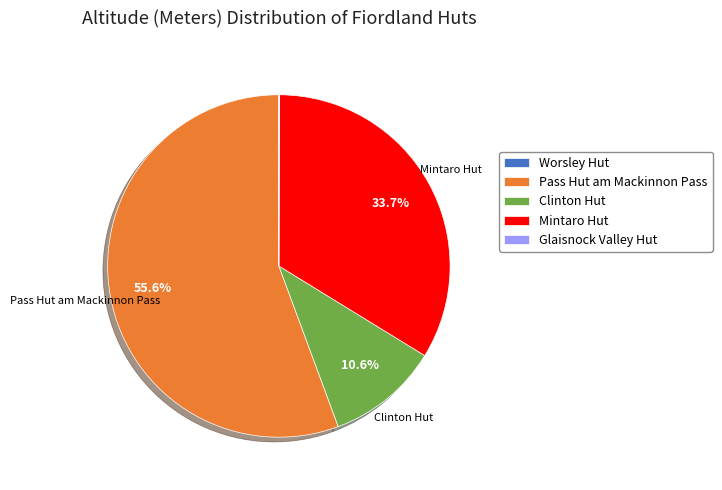

Does Pass Hut am Mackinnon Pass account for over 50% of the chart?

Yes